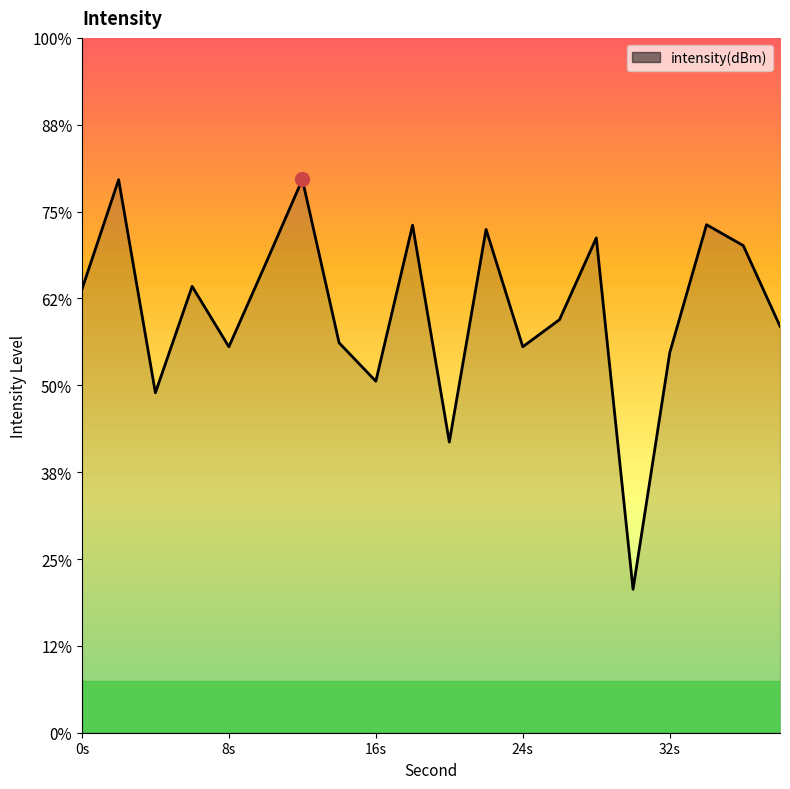

Read the value at 4.

-135.4